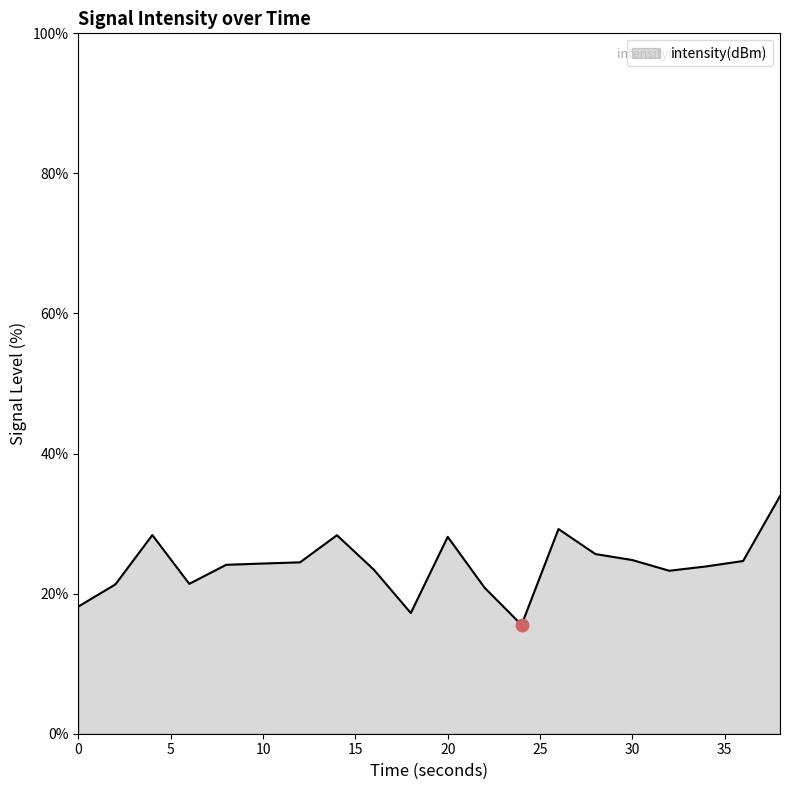

What is the greatest value displayed?

33.9